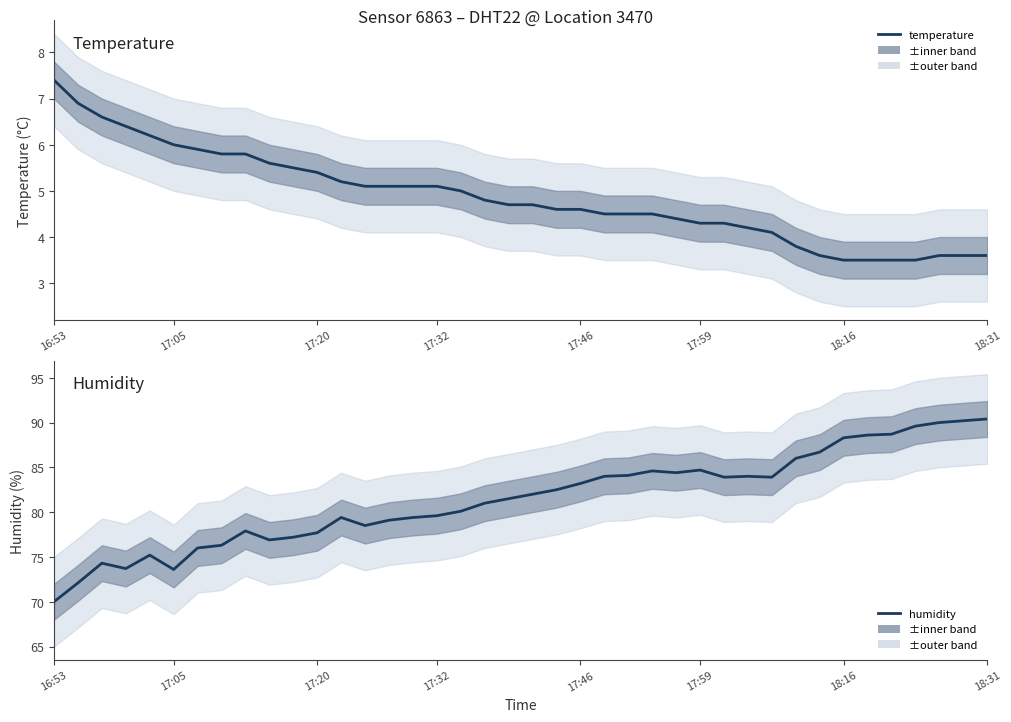

What is the spread (max minus min) of values at 18:31?

86.8